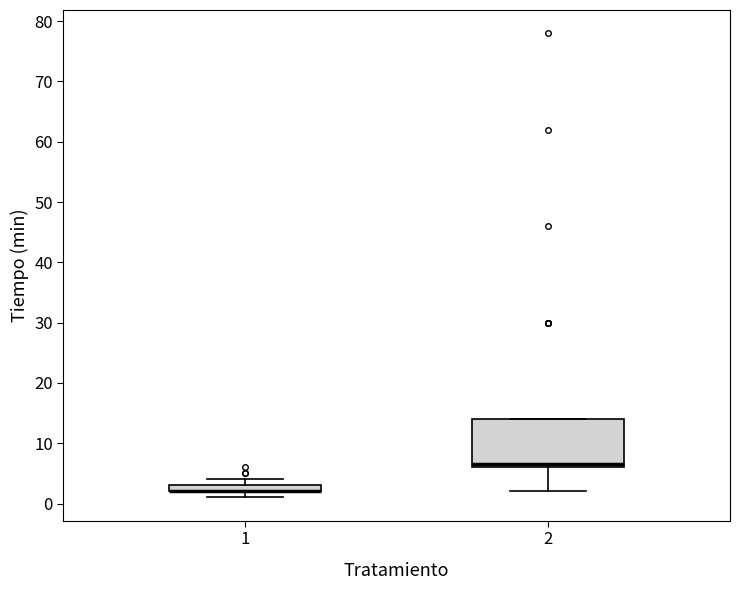

Which box is the tallest, from its lower edge to its upper edge?

2